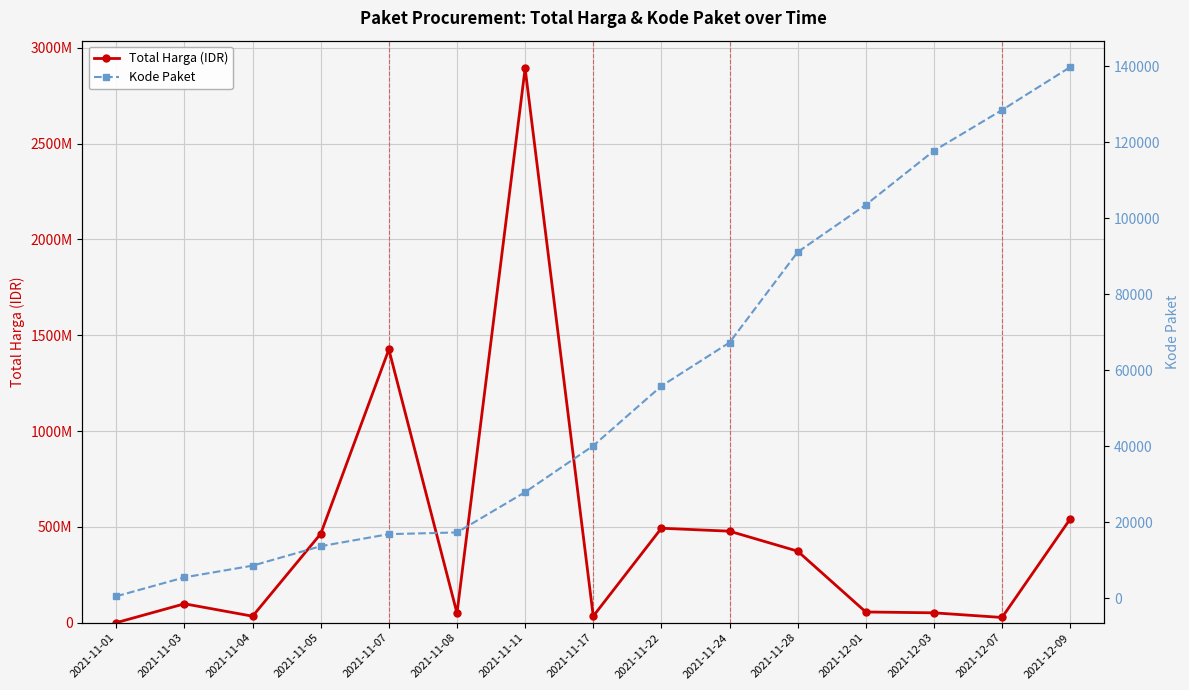

How many values in the Total Harga (IDR) series are below 98772570?

7